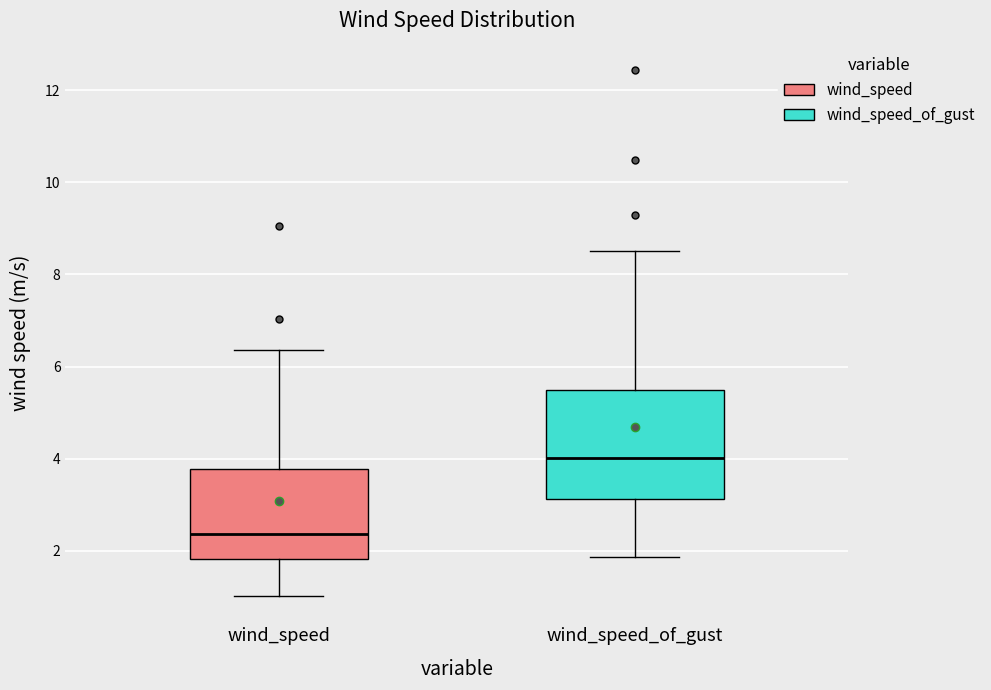

Where does the upper whisker of the box for wind_speed end on the y-axis? The values are not printed on the chart, so give them approximately, as read against the axis.

6.4